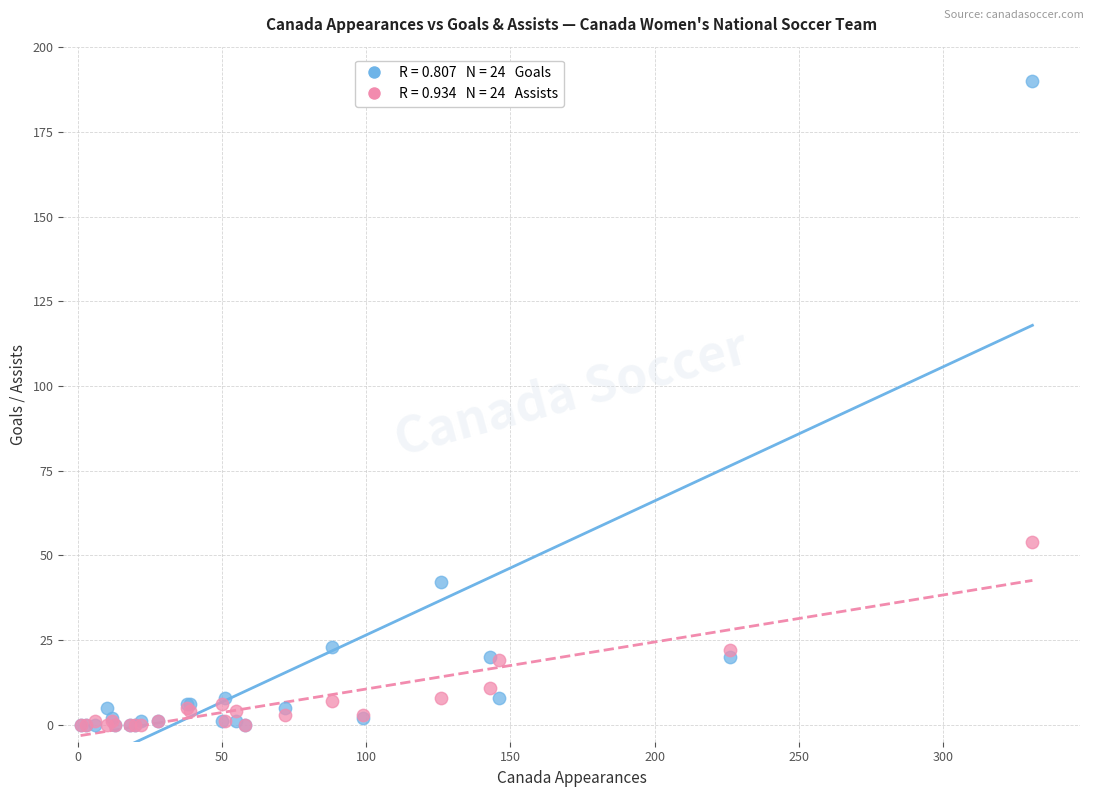

Across all series, what Y value is closest to 95?

54